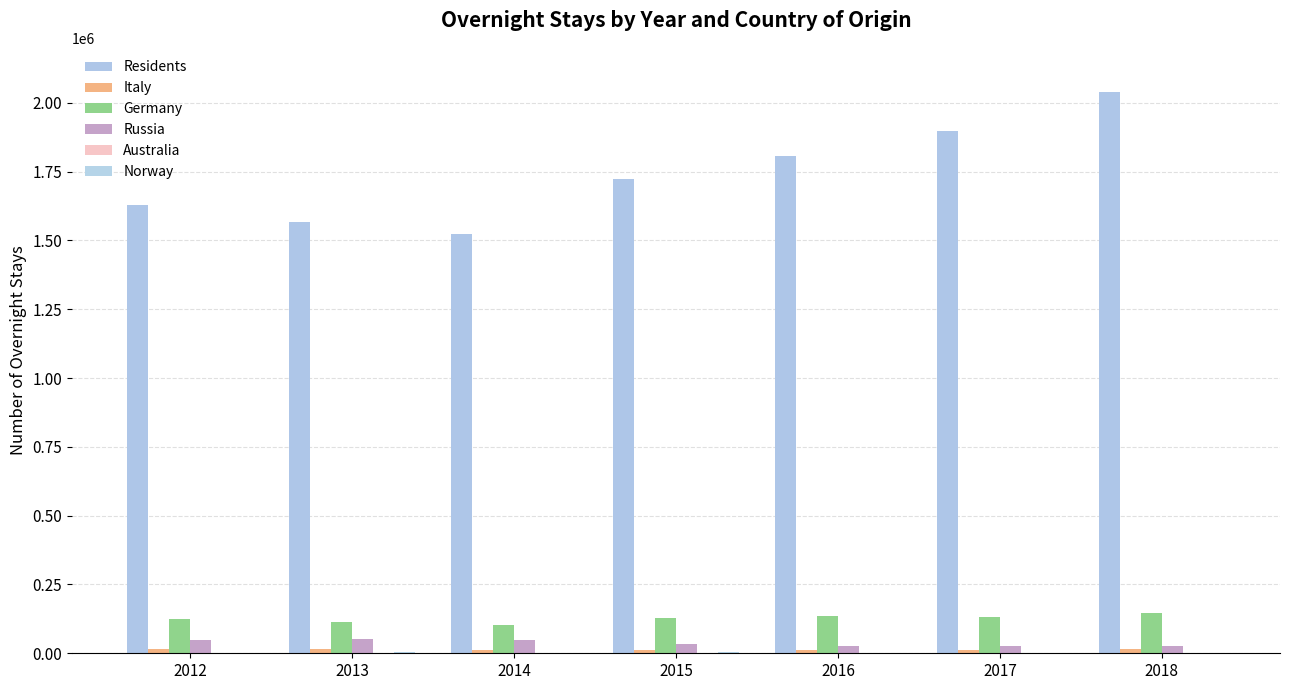

What is the approximate value of Australia at 2018, to the nearest 10?

1920